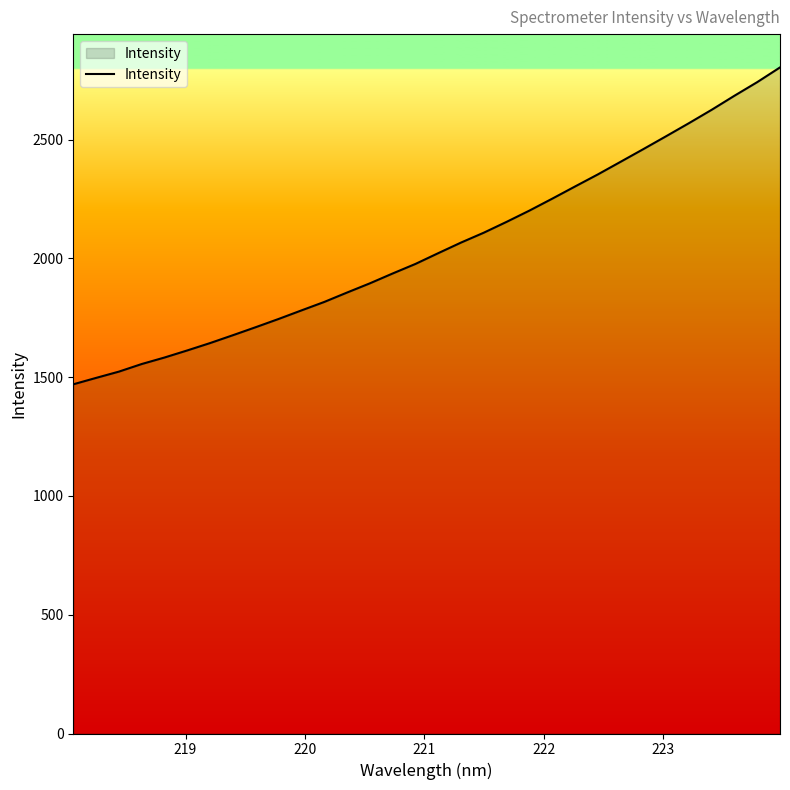

What is the maximum value shown in the chart?

2803.9